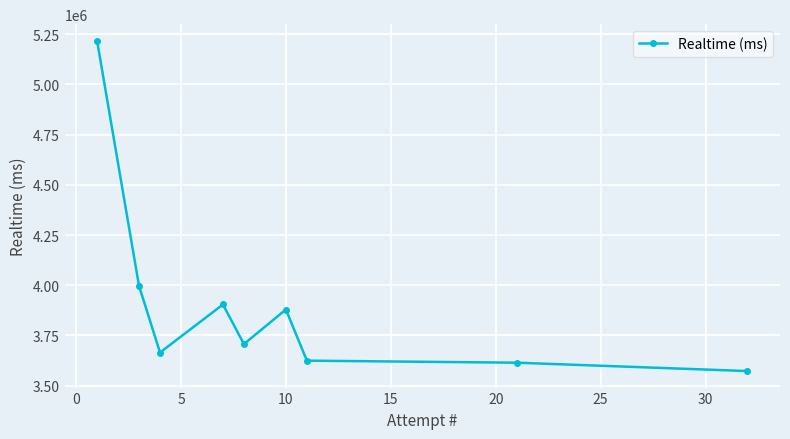

True or false: the data has more than 1 interior local peaks.

True